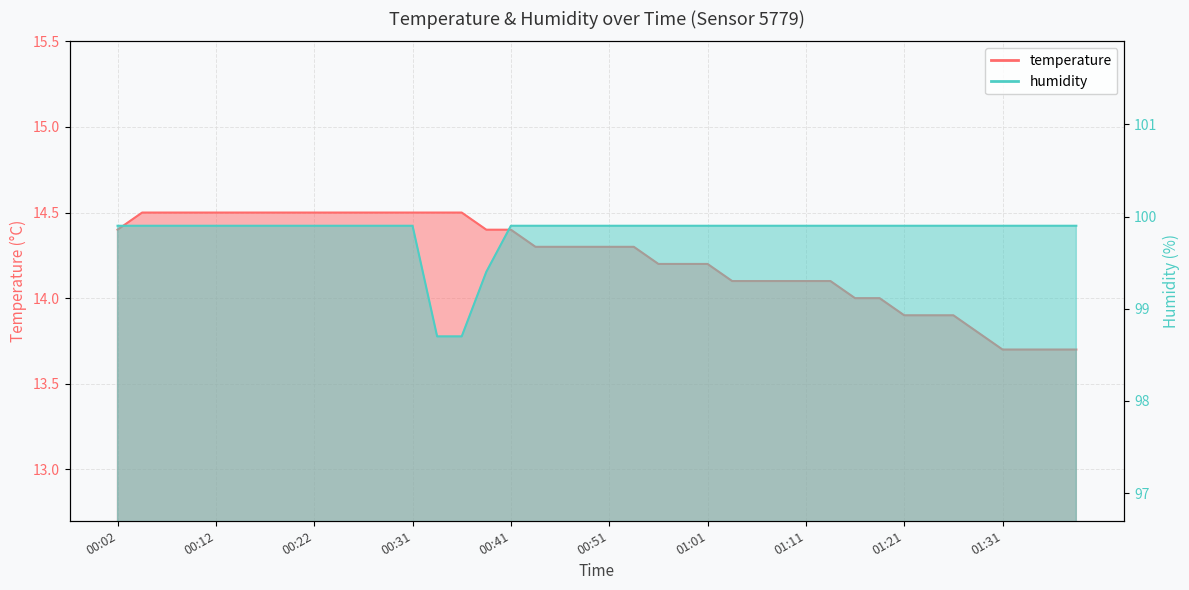

What is the label of the 28th point from the left?

01:09